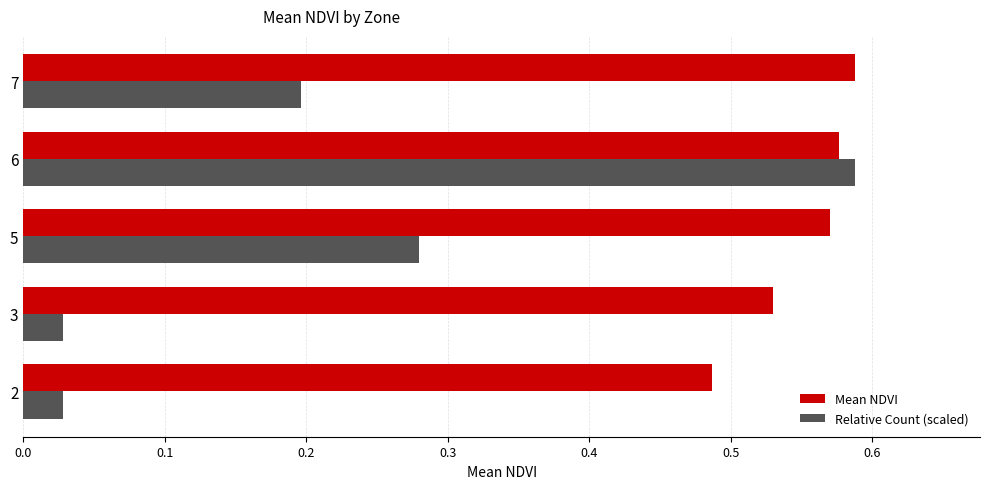

Which category has the highest value in the Mean NDVI series?

7